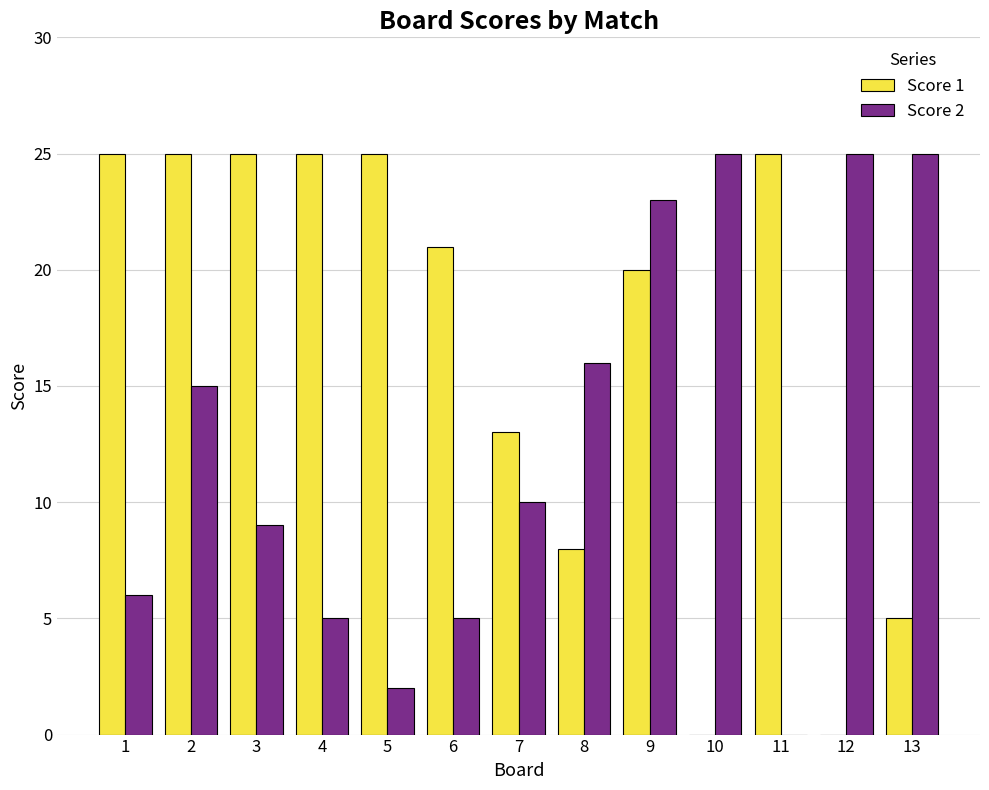

What is the maximum value for Score 1?

25